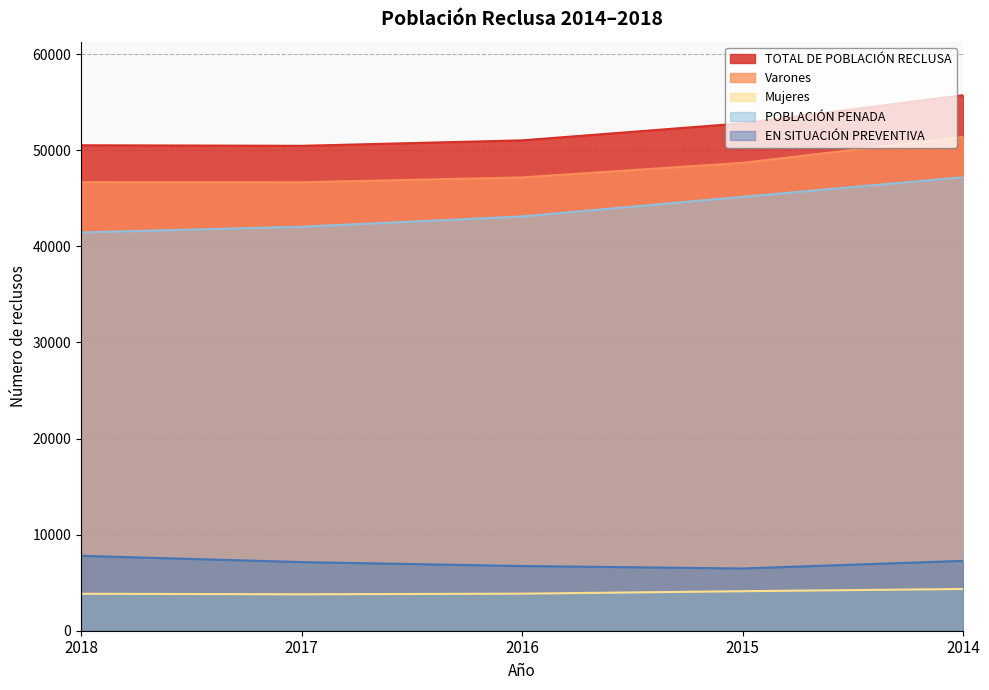

What is the value of the Varones point at the 3rd from the left?

47173